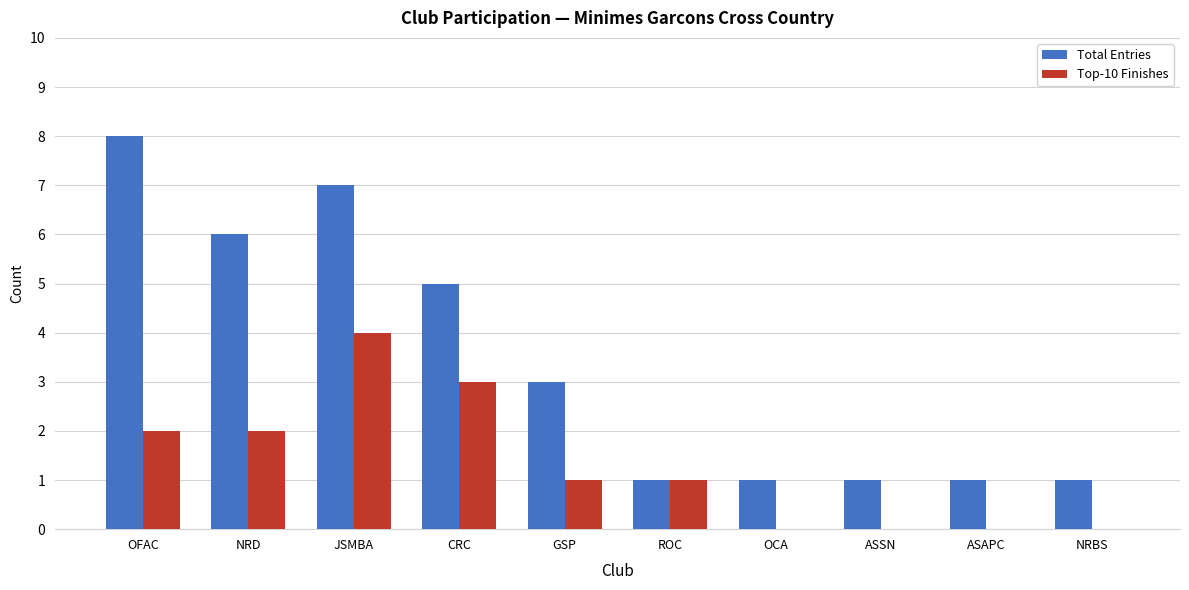

Is it true that Top-10 Finishes equals 0 at ASAPC?

True